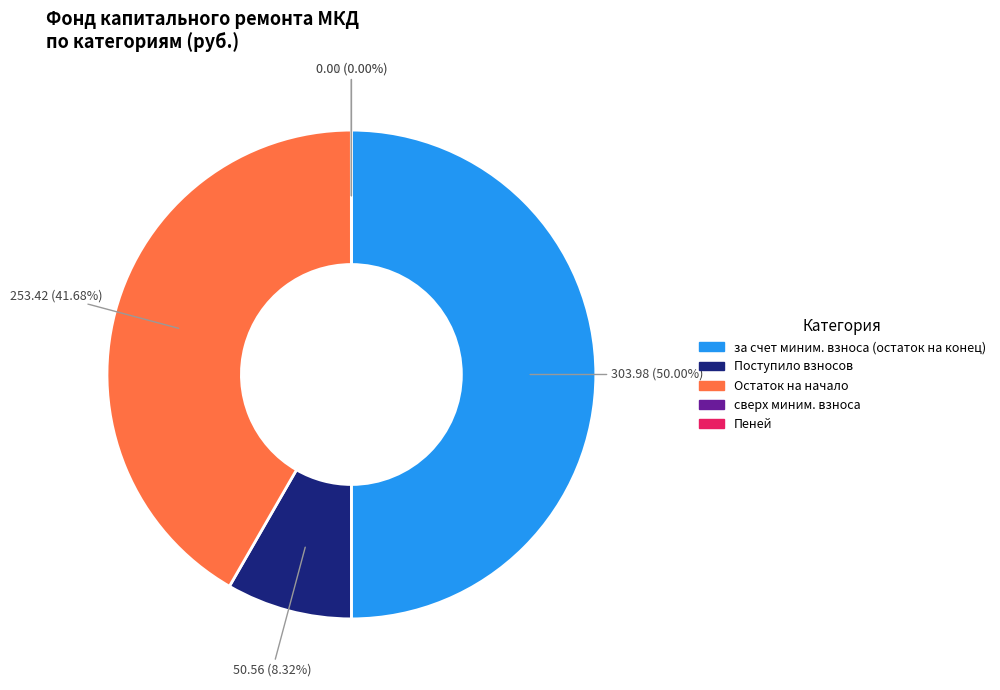

To the nearest percent, what is the average slice percentage?

20%